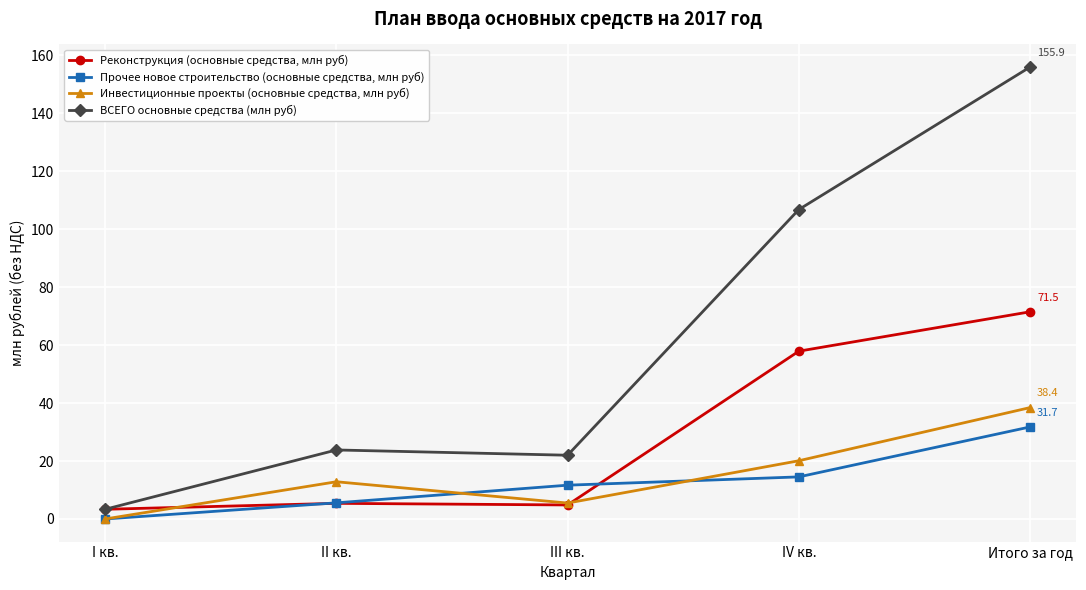

What is the spread (max minus min) of values at Итого за год?

124.1